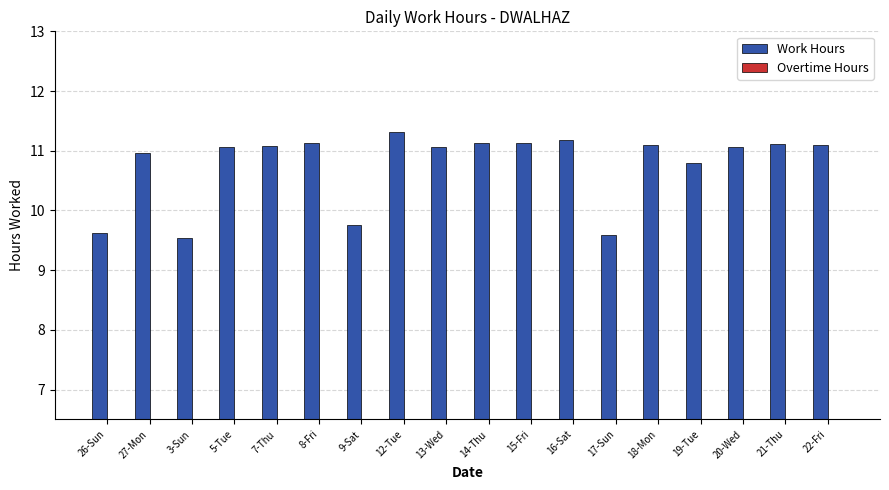

Approximately how many times larger is the value at 27-Mon compared to 21-Thu?

1.0